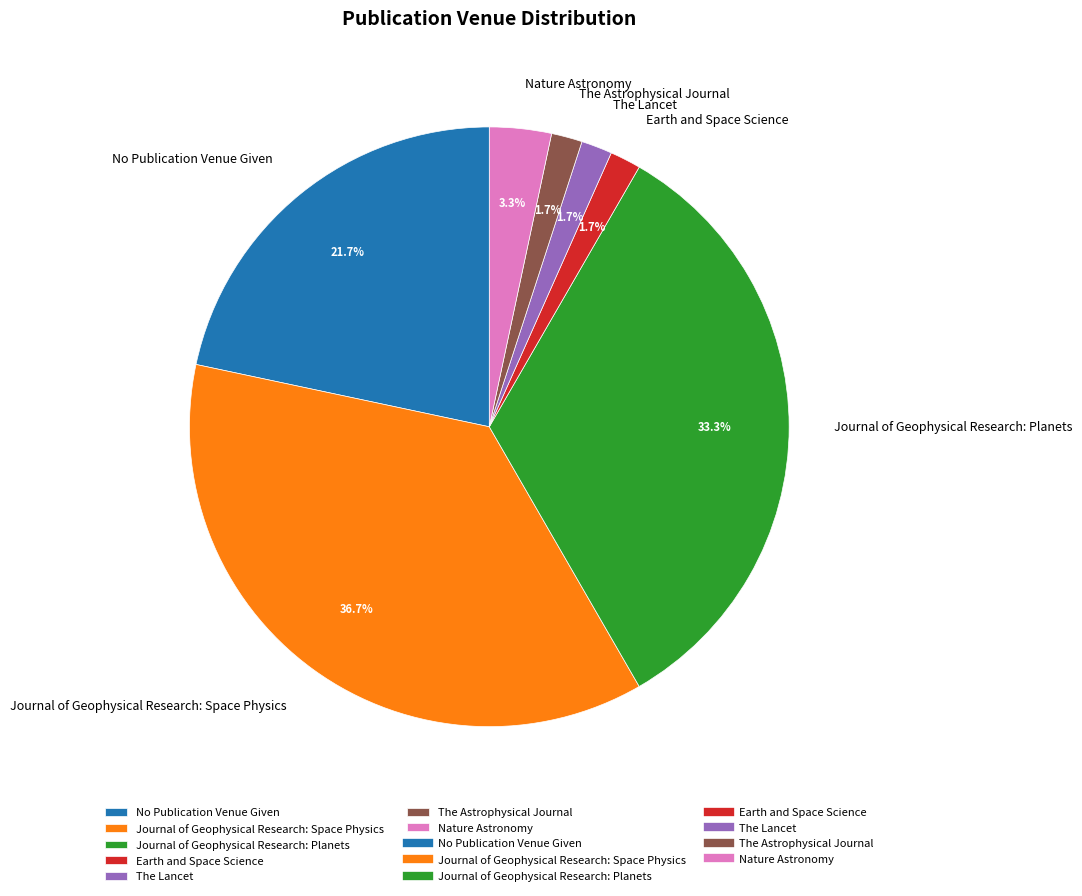

Which has a higher value, No Publication Venue Given or Nature Astronomy?

No Publication Venue Given